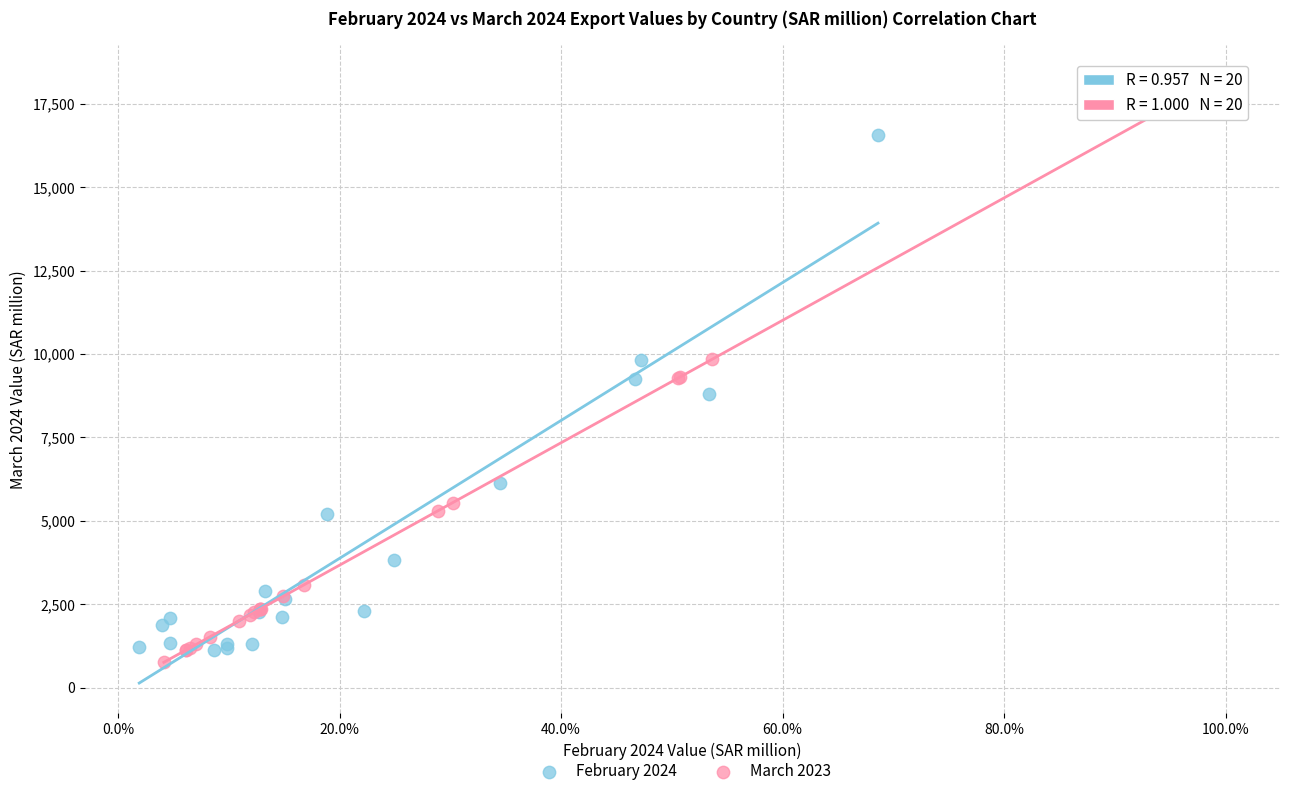

Which series contains the lowest Y value?

March 2023